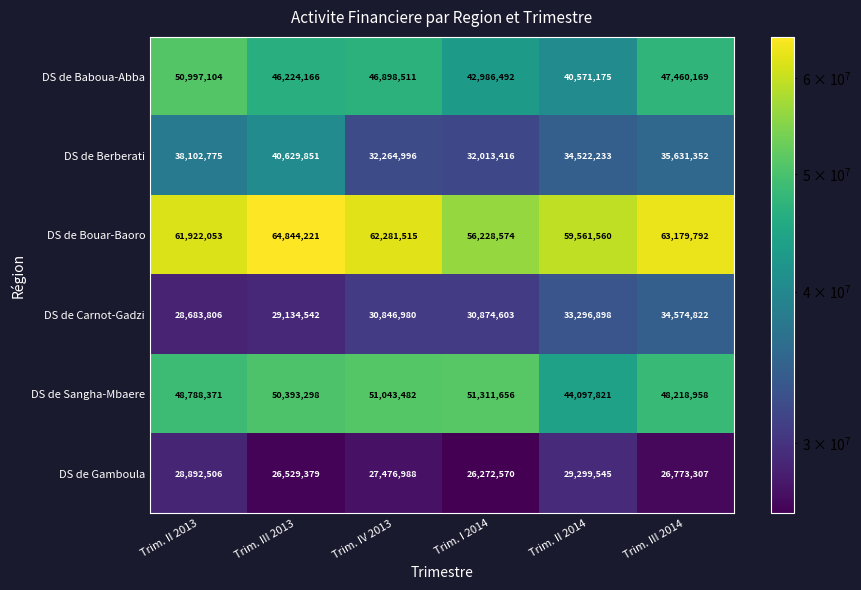

Which label corresponds to the smallest value in the chart?

Trim. I 2014